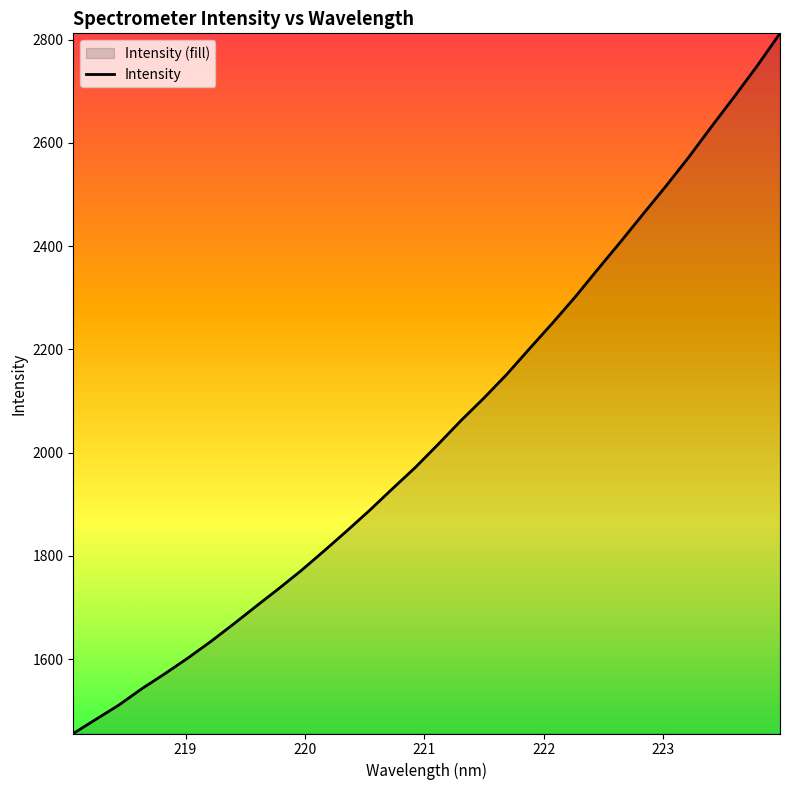

Reading left to right, extract all data points from this chart.

1455.9	1483.6	1511.1	1542.5	1571.3	1601.4	1633.2	1667.1	1702.0	1736.4	1772.0	1810.0	1848.8	1888.7	1930.6	1971.6	2016.4	2062.3	2105.7	2151.5	2201.3	2250.5	2301.4	2355.3	2408.5	2462.9	2517.0	2572.9	2632.2	2690.1	2749.6	2812.5